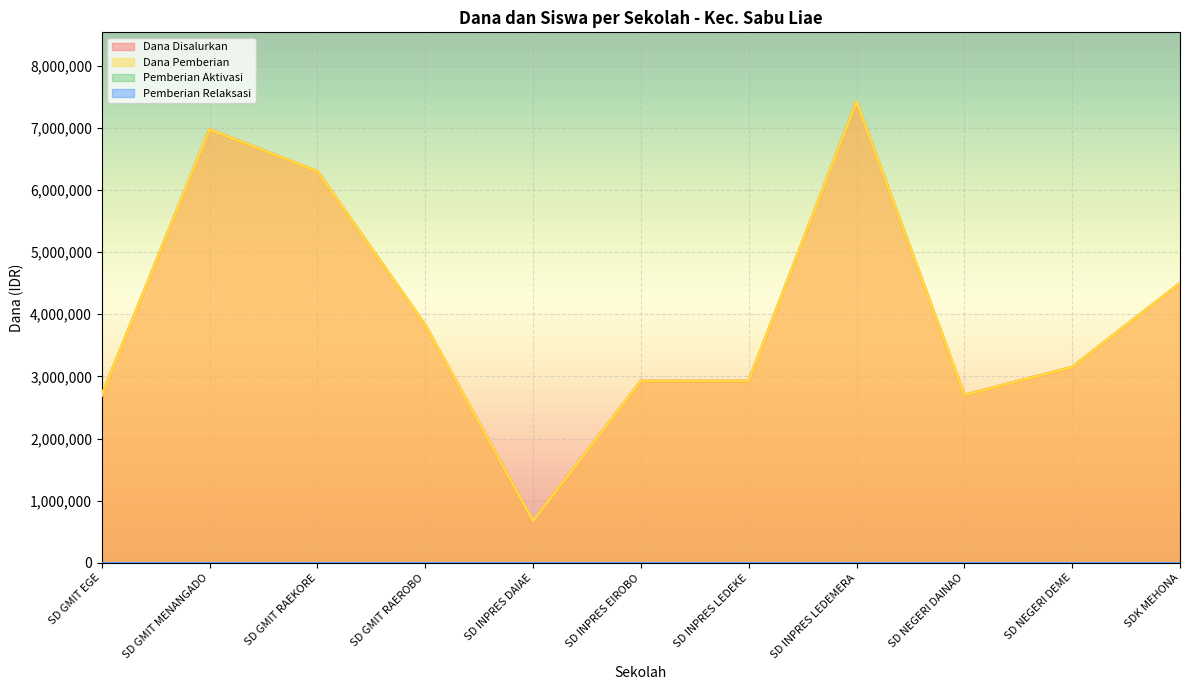

Which series has the widest spread of values?

Dana Disalurkan